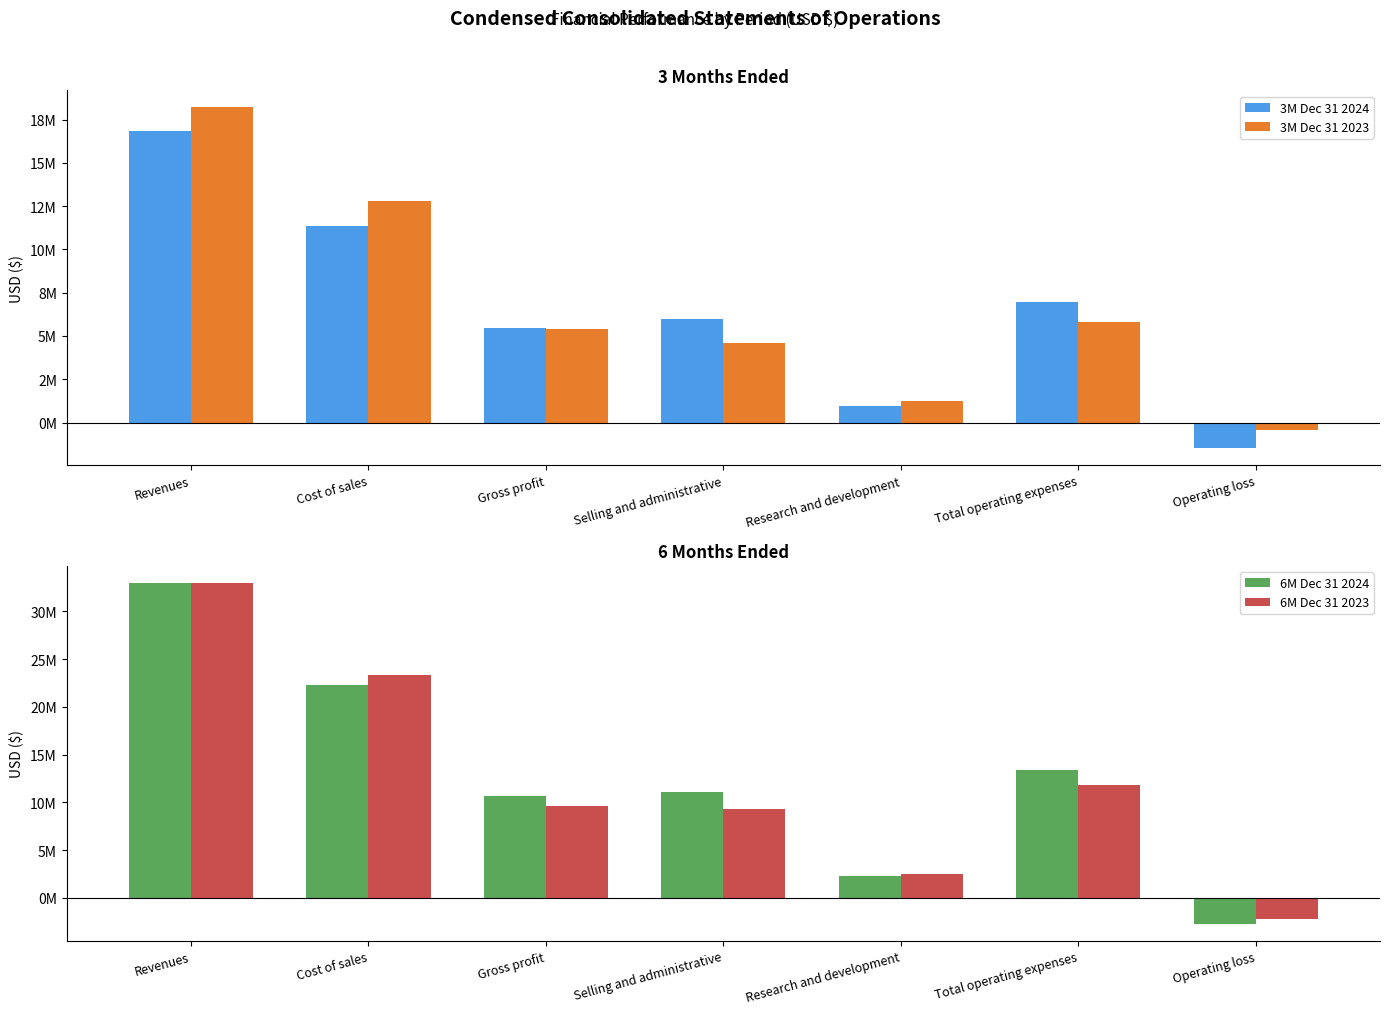

Does the chart contain stacked bars?

No